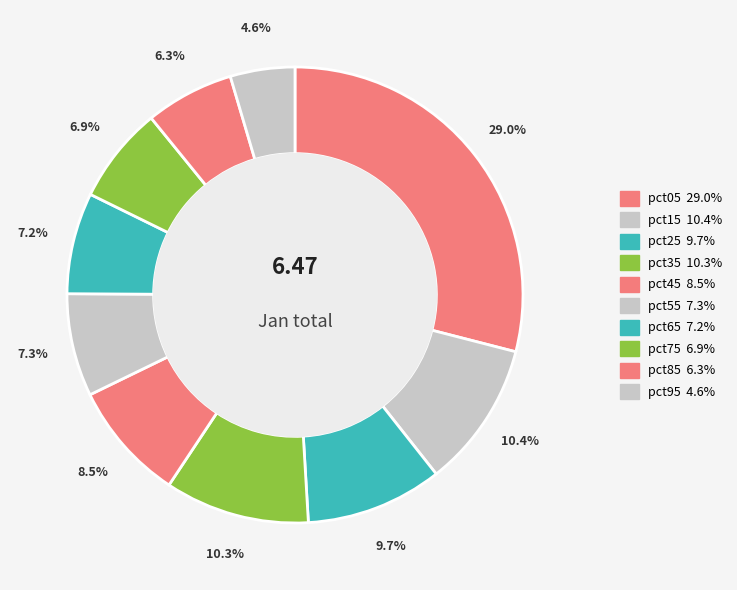

To the nearest percent, what percentage of the pie is pct65?

7%